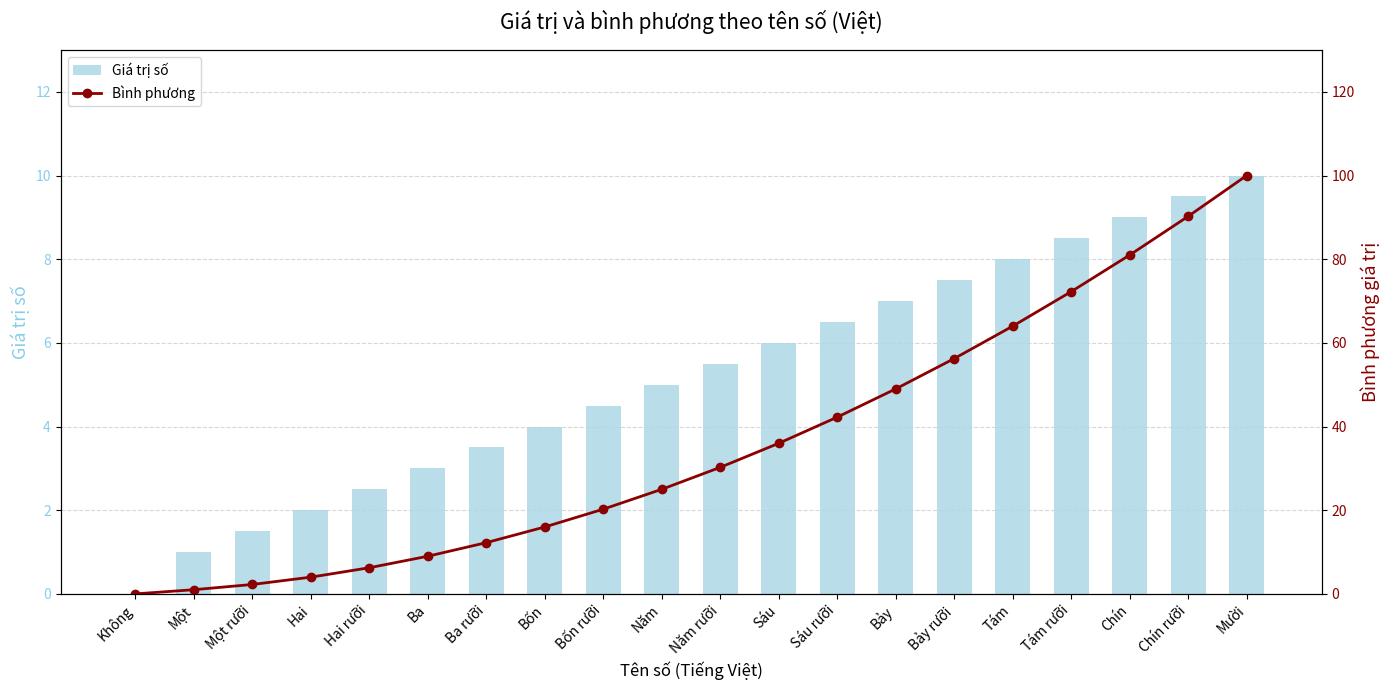

What are all the series names shown in the legend?

Giá trị số, Bình phương